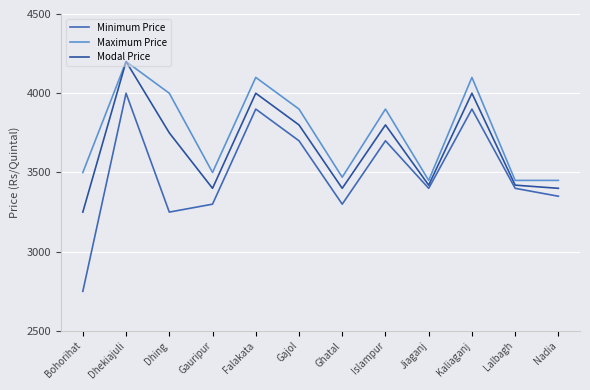

Which series has the widest spread of values?

Minimum Price